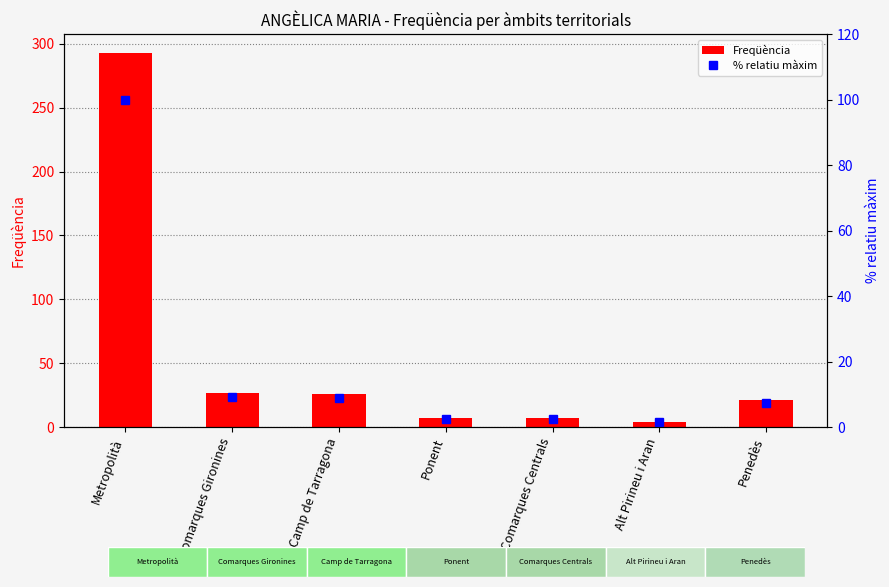

List the labels in order of Freqüència value, largest first.

Metropolità, Comarques Gironines, Camp de Tarragona, Penedès, Ponent, Comarques Centrals, Alt Pirineu i Aran